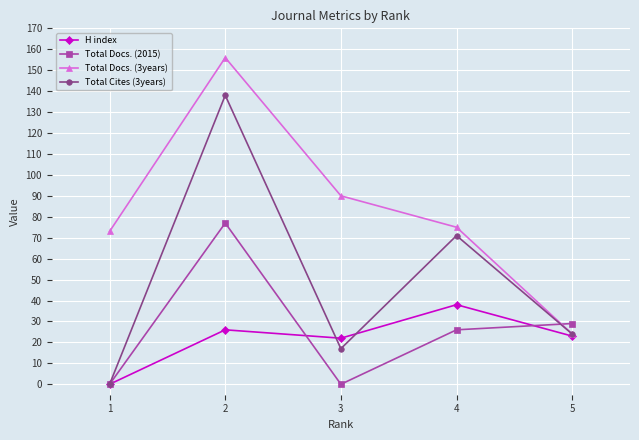

Reading left to right, list all the values displayed in this chart.

H index: 0	26	22	38	23
Total Docs. (2015): 0	77	0	26	29
Total Docs. (3years): 73	156	90	75	24
Total Cites (3years): 0	138	17	71	24